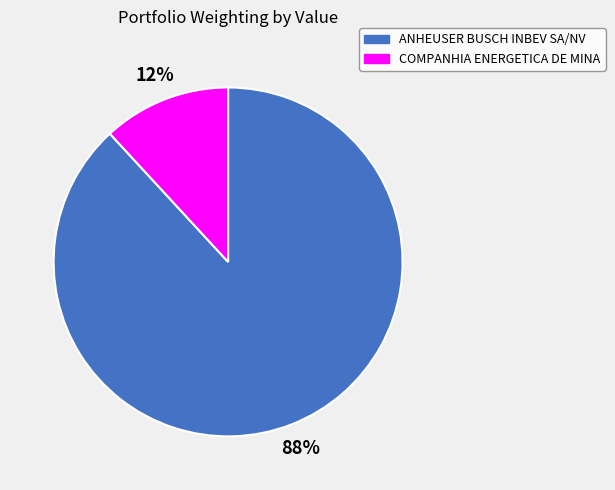

Between ANHEUSER BUSCH INBEV SA/NV and COMPANHIA ENERGETICA DE MINA, which is larger?

ANHEUSER BUSCH INBEV SA/NV